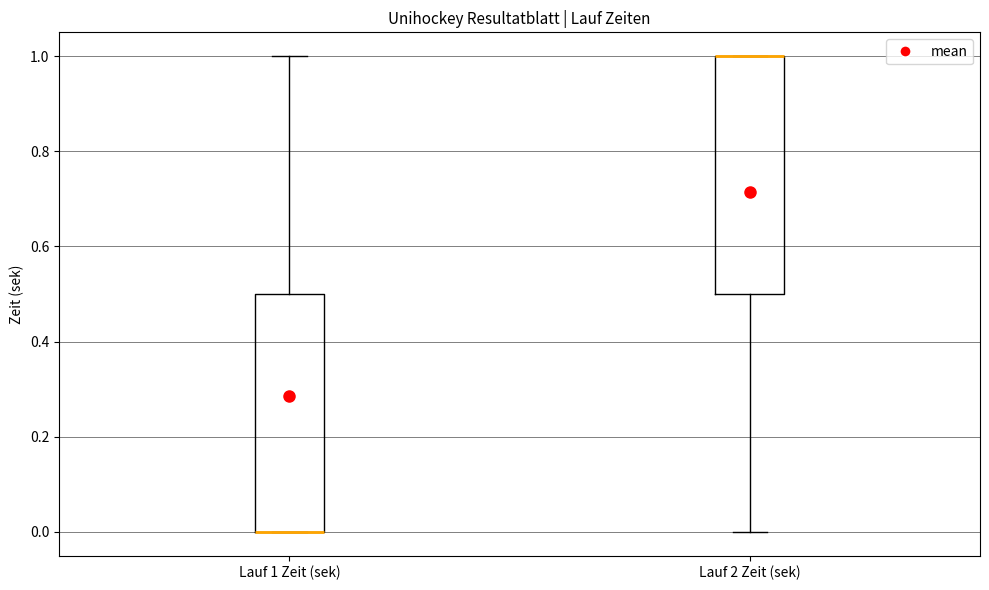

Where does the upper whisker of the box for Lauf 1 Zeit (sek) end on the y-axis? The values are not printed on the chart, so give them approximately, as read against the axis.

1.0